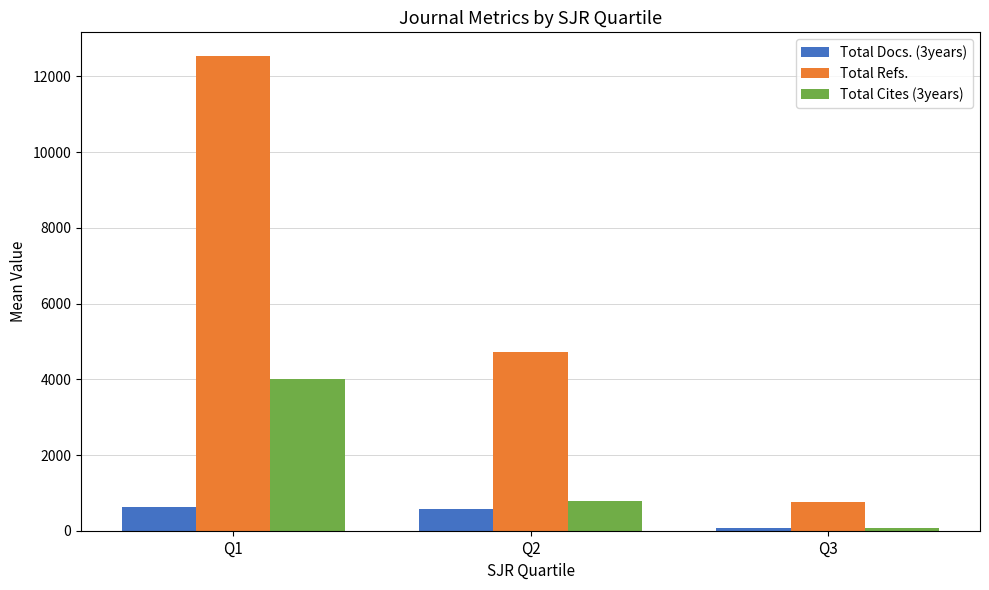

What is the difference between the highest and lowest values at Q3?

695